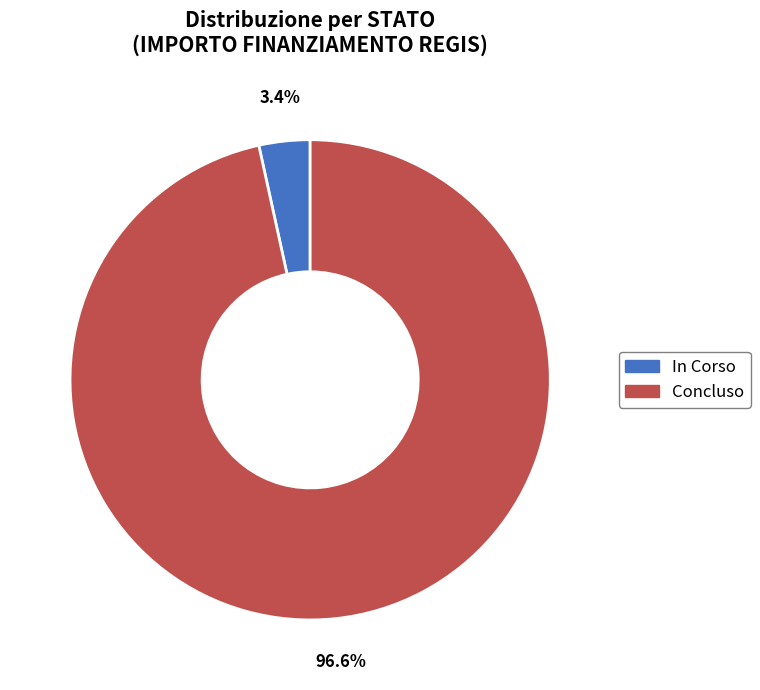

Rank the categories by value from lowest to highest.

In Corso, Concluso